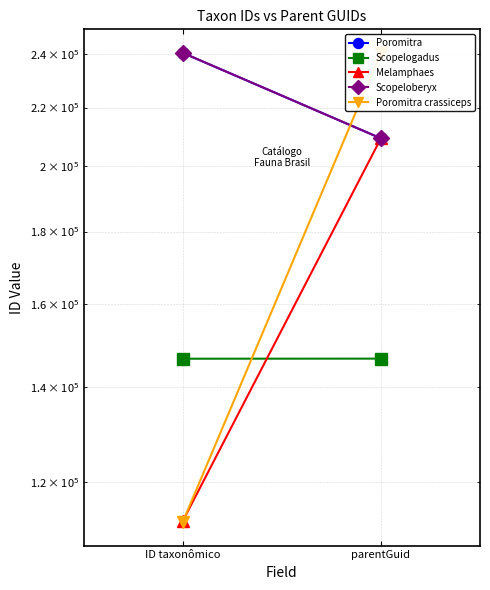

What are all the series names shown in the legend?

Poromitra, Scopelogadus, Melamphaes, Scopeloberyx, Poromitra crassiceps